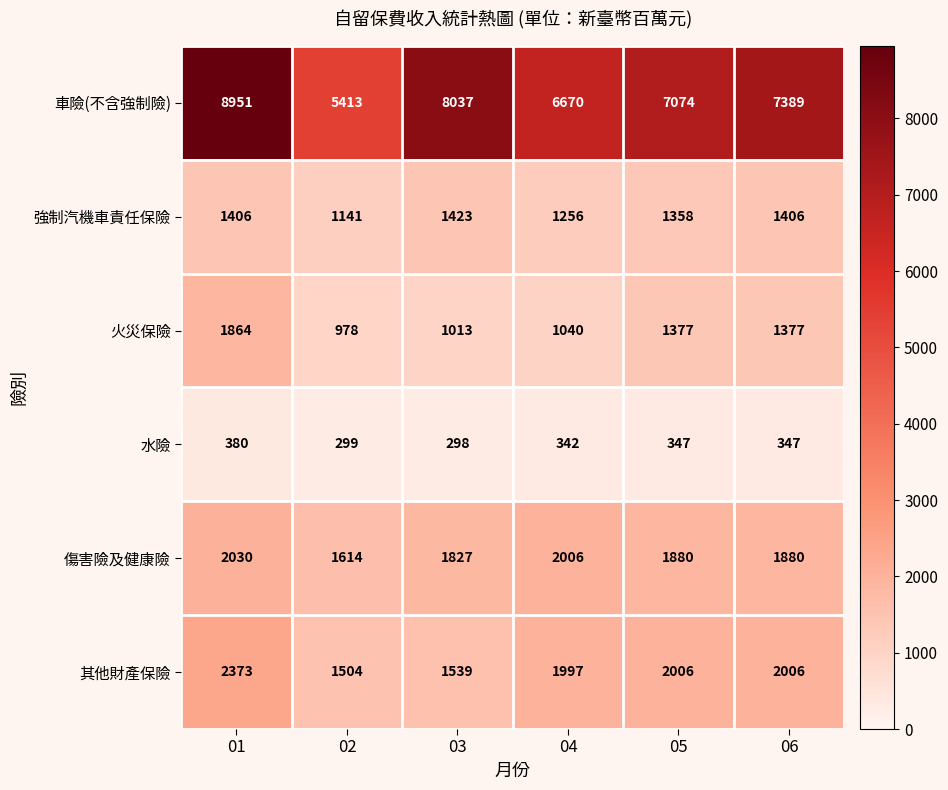

Which series has the largest total across all categories?

車險(不含強制險)